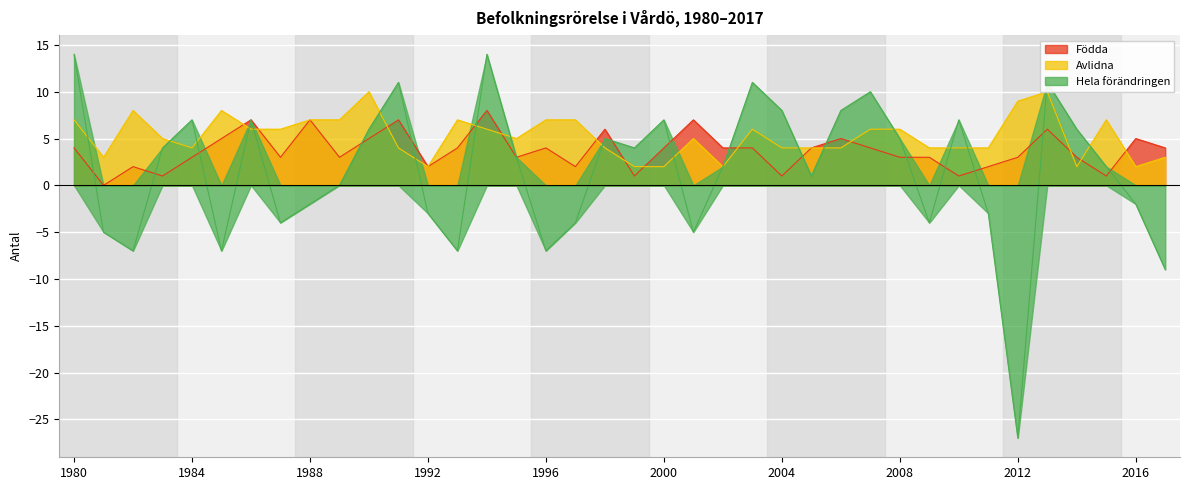

What is the value of the Födda point at the 29th from the left?

3